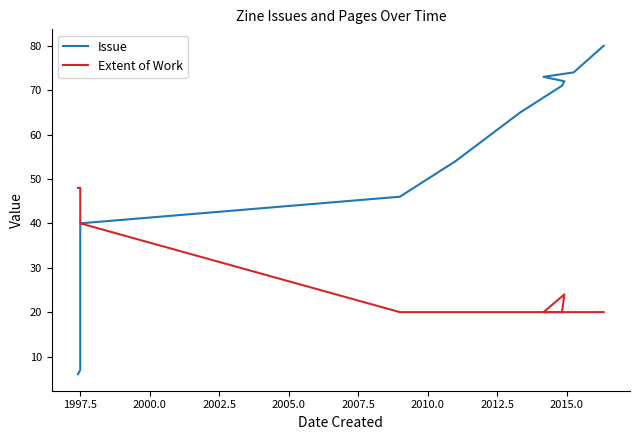

Rank the series by their maximum value, from lowest to highest.

Extent of Work, Issue